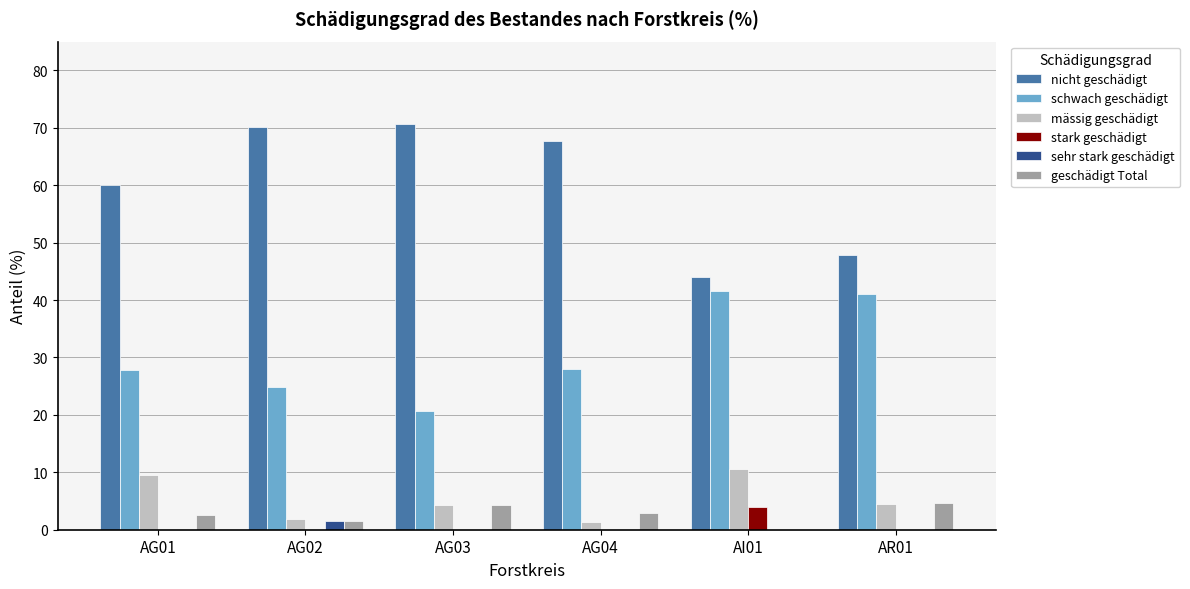

What is the spread (max minus min) of values at AG02?

70.1